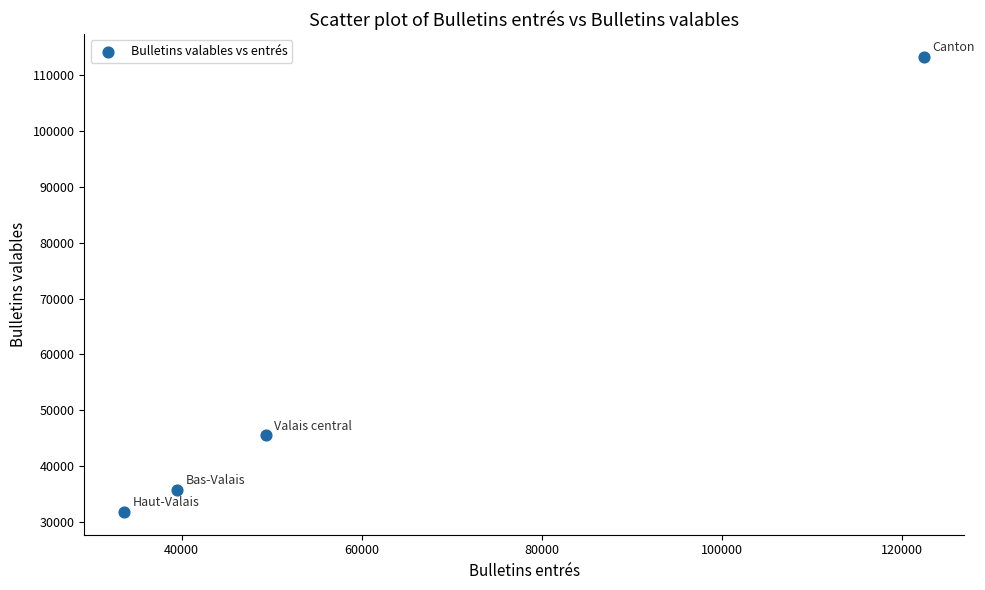

What Y value in the scatter plot is closest to 72538?

45556